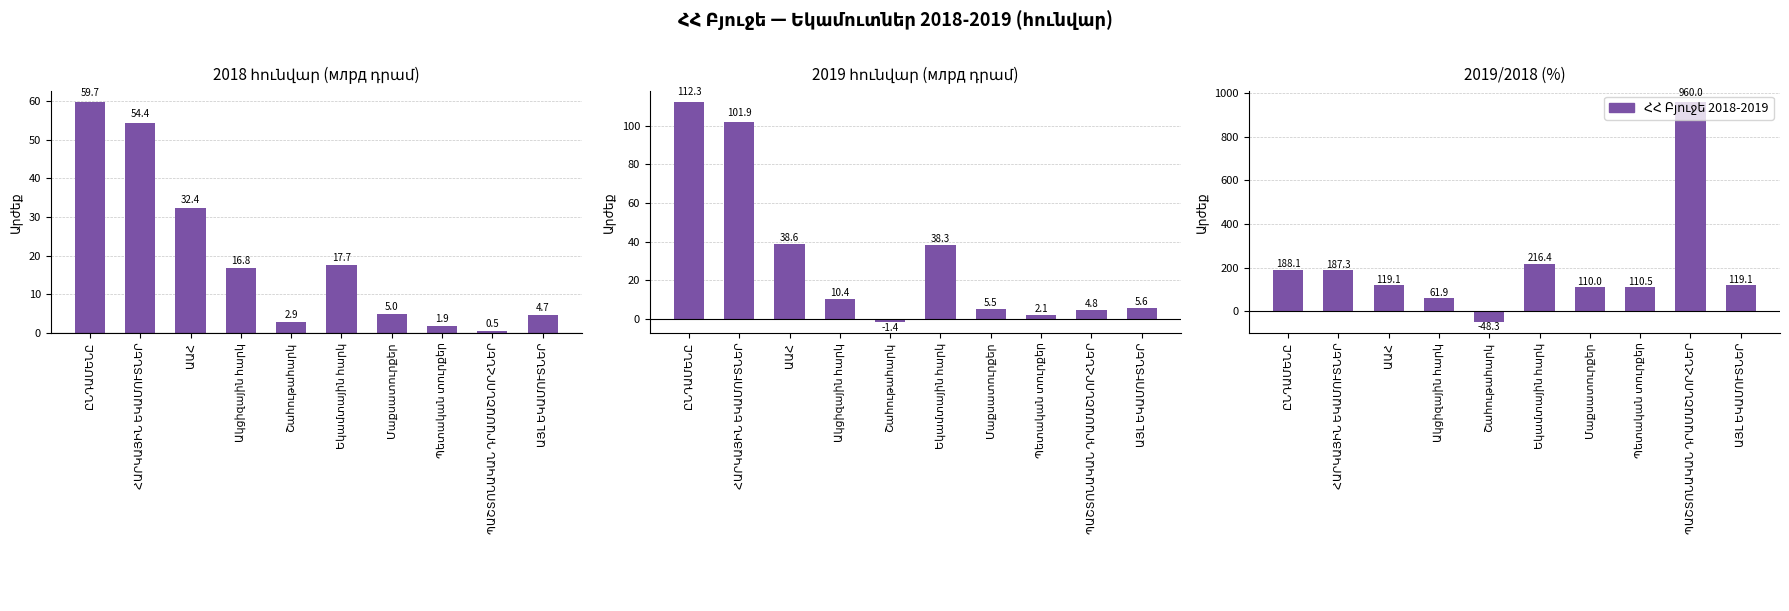

Rank the categories by value from lowest to highest.

Շահութահարկ, Ակցիզային հարկ, Մաքսատուրքեր, Պետական տուրքեր, ԱԱՀ, ԱՅԼ ԵԿԱՄՈՒՏՆԵՐ, ՀԱՐԿԱՅԻՆ ԵԿԱՄՈՒՏՆԵՐ, ԸՆԴԱՄԵՆԸ, Եկամտային հարկ, ՊԱՇՏՈՆԱԿԱՆ ԴՐԱՄԱՇՆՈՐՀՆԵՐ